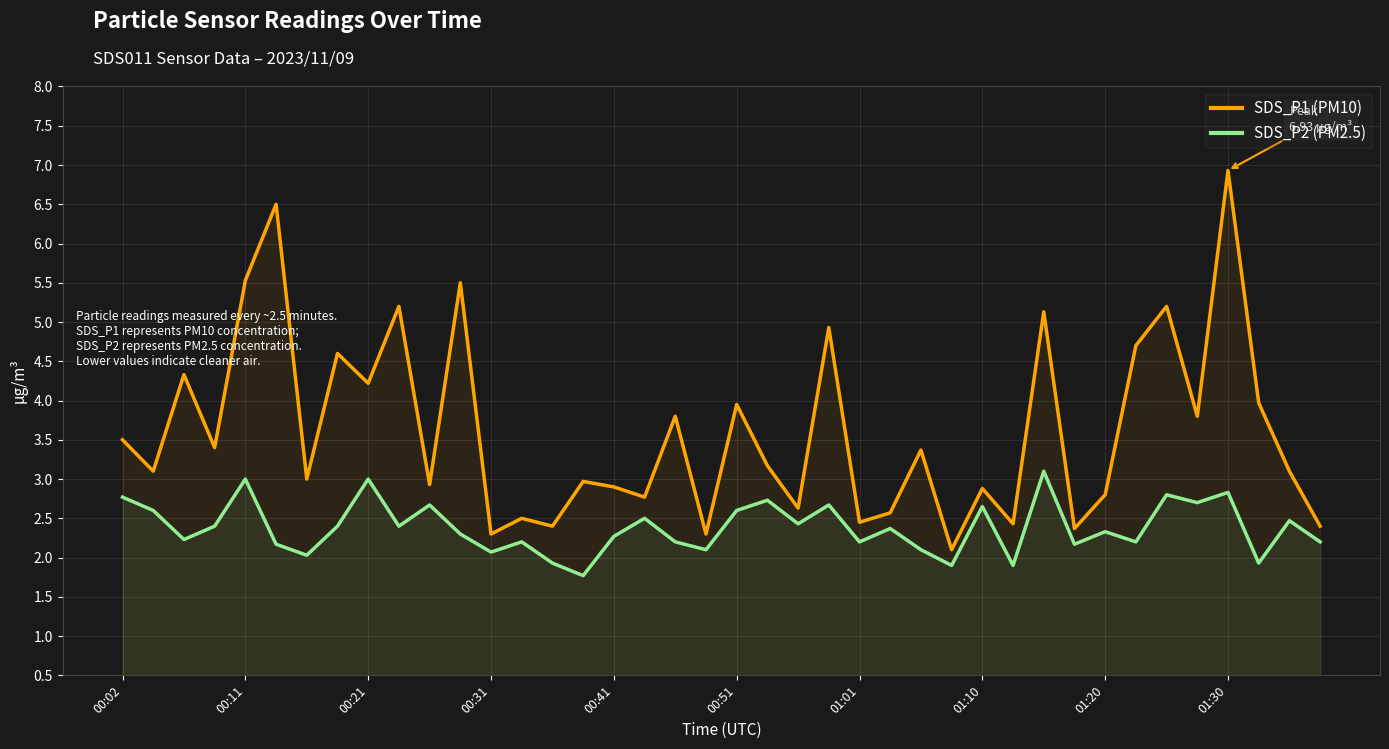

What are all the series names shown in the legend?

SDS_P1 (PM10), SDS_P2 (PM2.5)